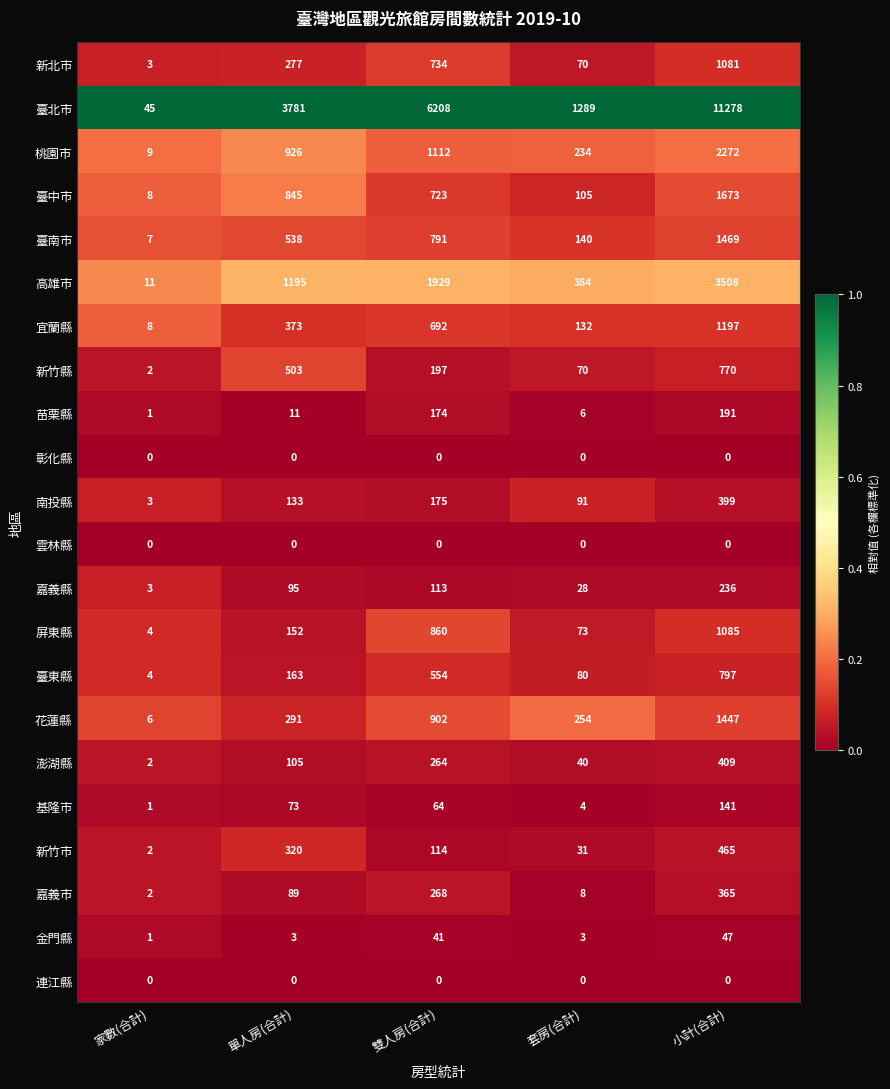

What is the total value across all series at 小計(合計)?

28830